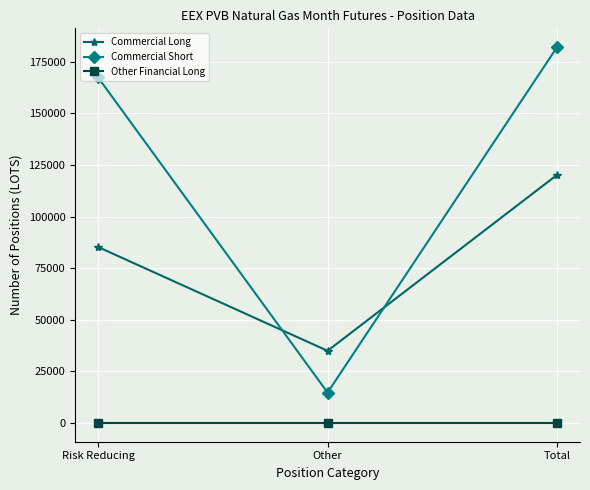

What is the highest value of the Commercial Short series?

182122